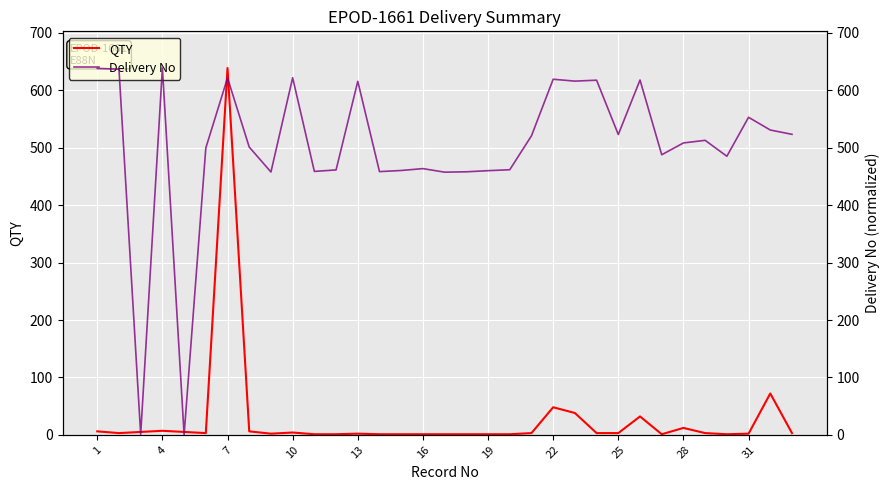

Rank the series by their average value, from lowest to highest.

QTY, Delivery No